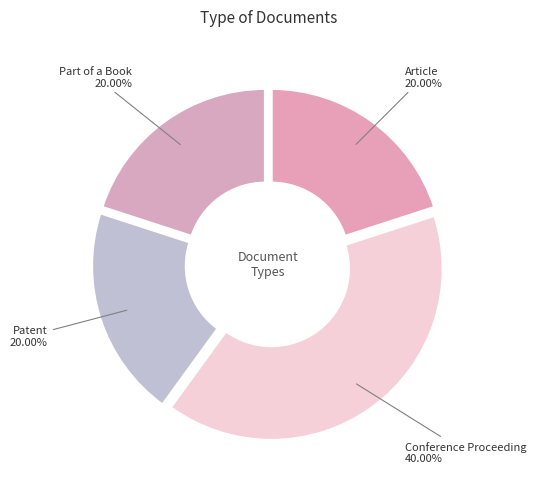

Does Article account for over 50% of the chart?

No